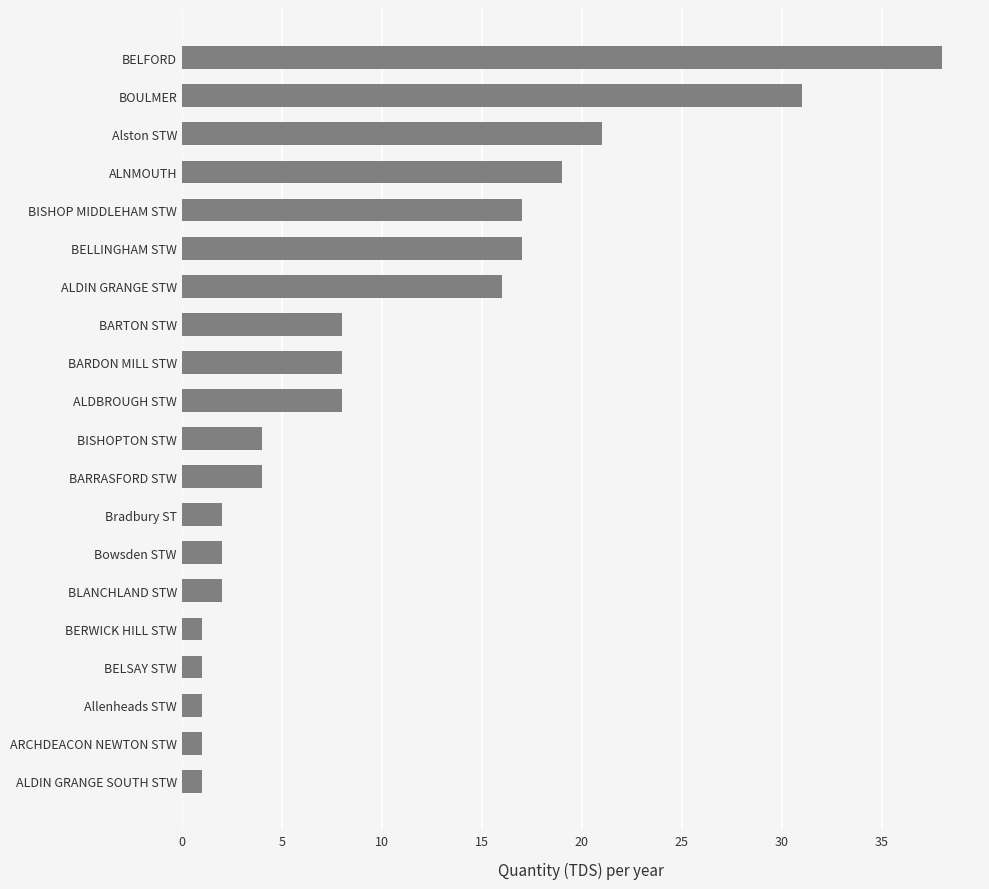

How many values are below 8?

10